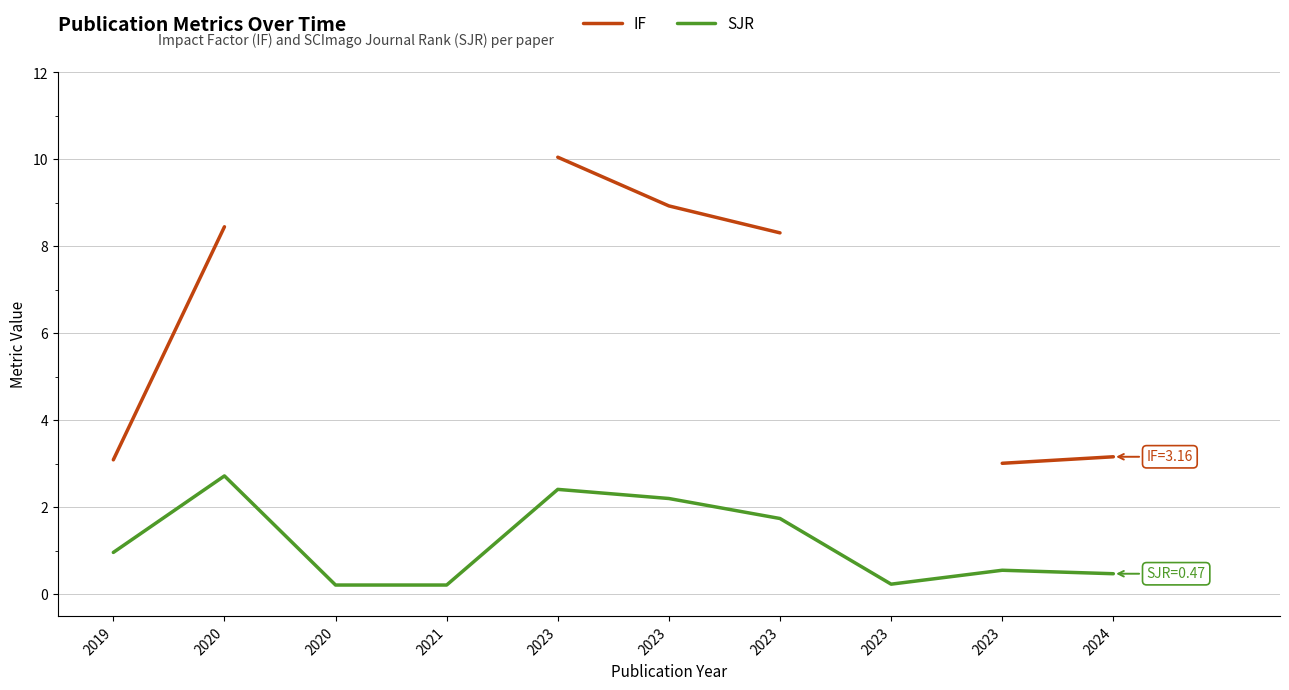

List the series in order of their peak value, lowest first.

SJR, IF